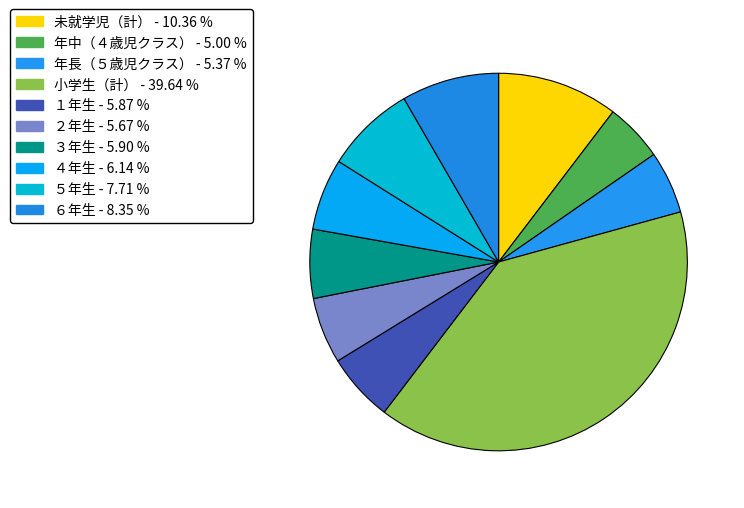

Count the number of slices in the pie.

10